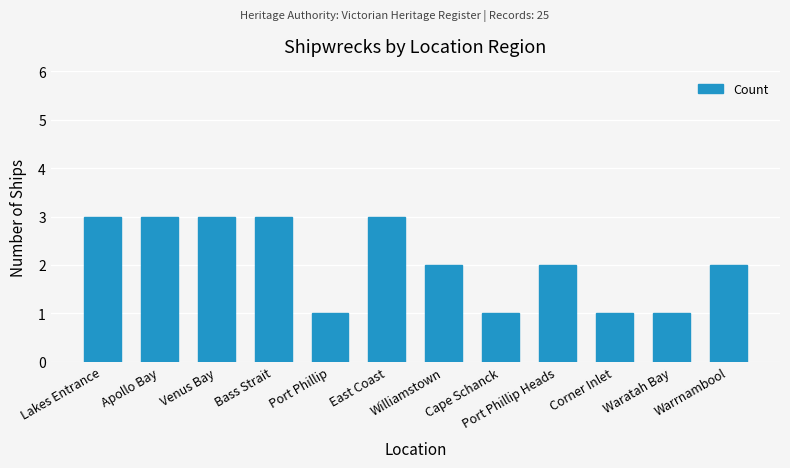

What is the difference between the maximum and minimum values?

2